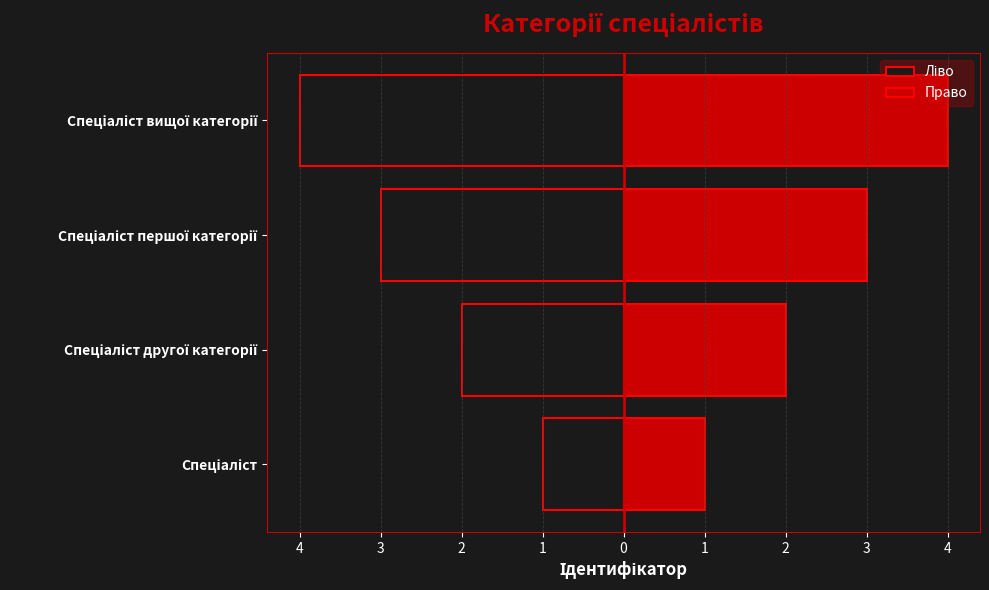

How many bars are there in each group?

2